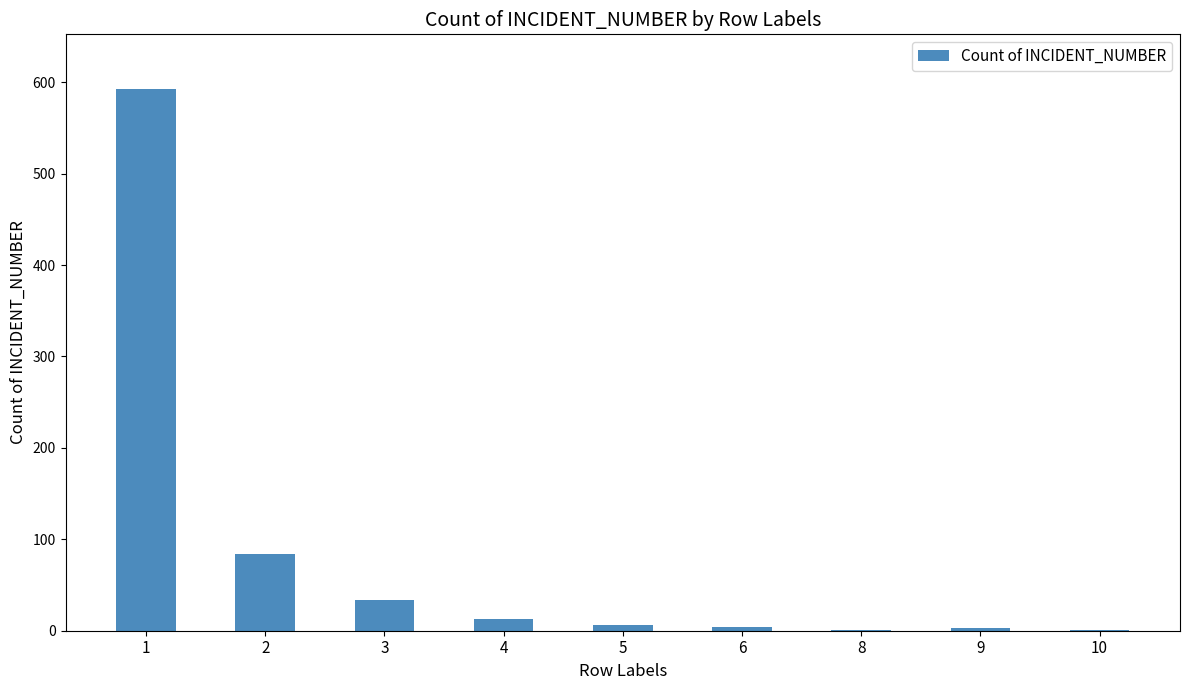

The value at 2 is 84. True or false?

True